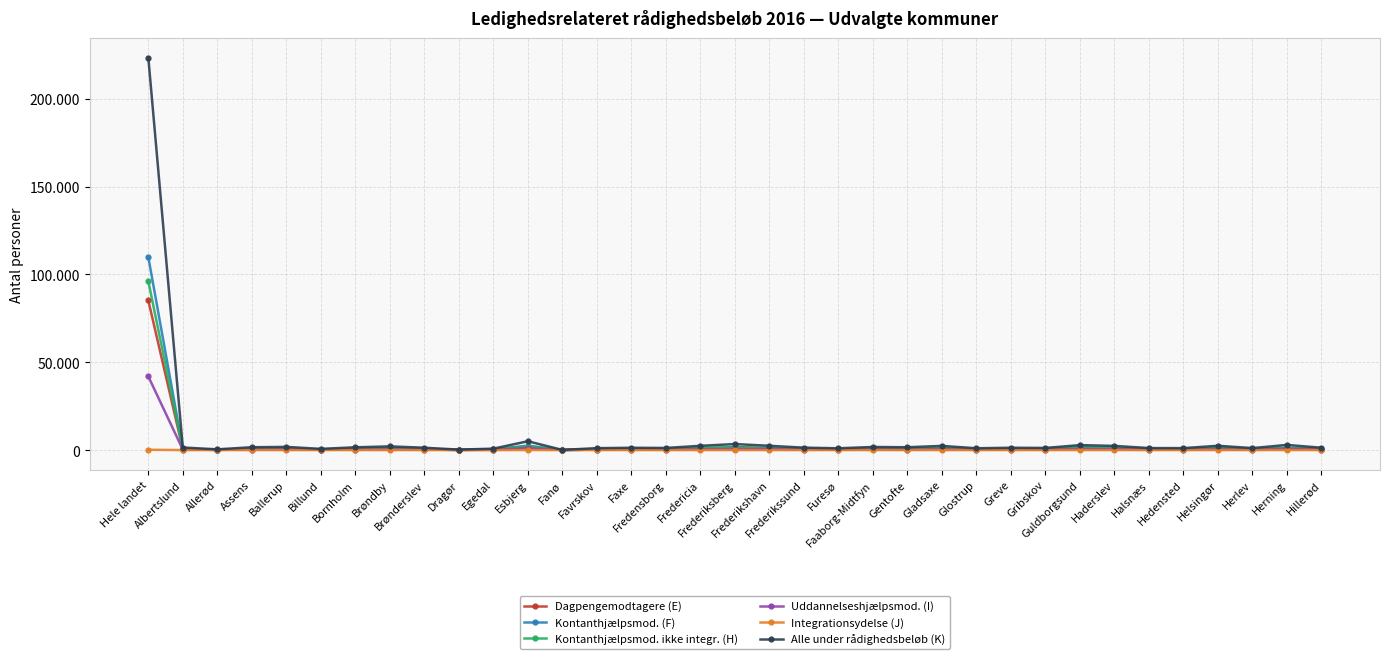

Is this an area chart (filled region under the line)?

No